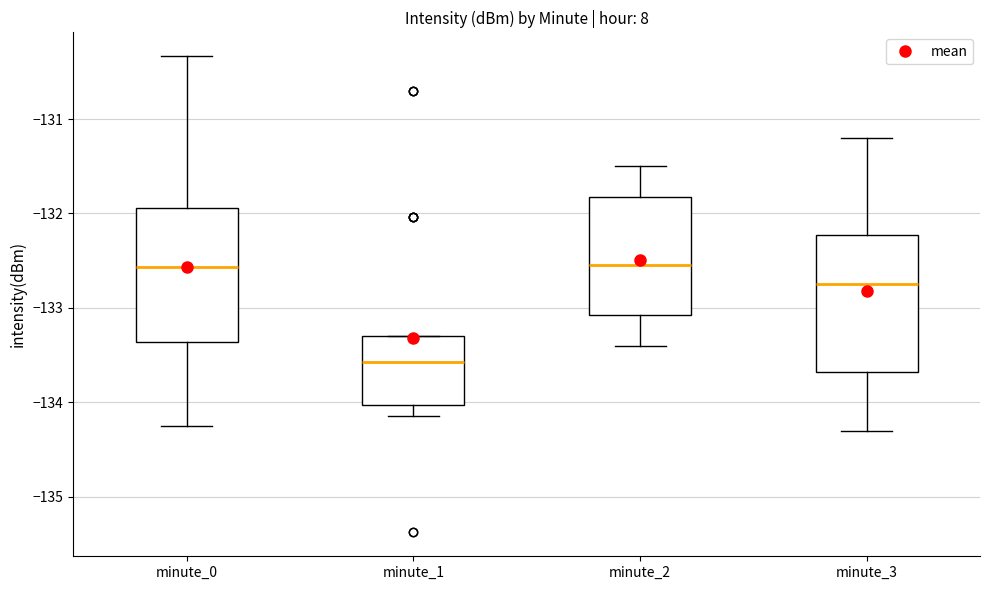

Reading left to right, read every box against the y-axis: the position of its median line, the range the box covers, and the ends of its whiskers. The values are not printed on the chart, so give them approximately, as read against the axis.

minute_0: median -132.6, box -133.4 to -131.9, whiskers -134.3 to -130.3
minute_1: median -133.6, box -134.0 to -133.3, whiskers -134.1 to -133.3
minute_2: median -132.5, box -133.1 to -131.8, whiskers -133.4 to -131.5
minute_3: median -132.7, box -133.7 to -132.2, whiskers -134.3 to -131.2